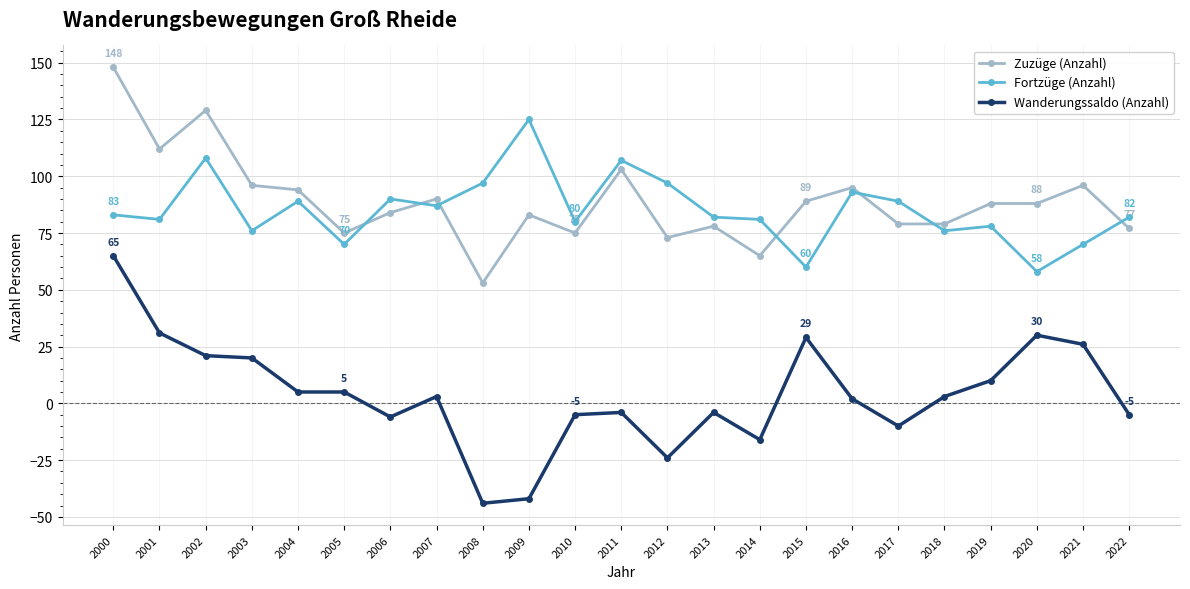

What is the difference between the maximum and minimum values in the Fortzüge (Anzahl) series?

67